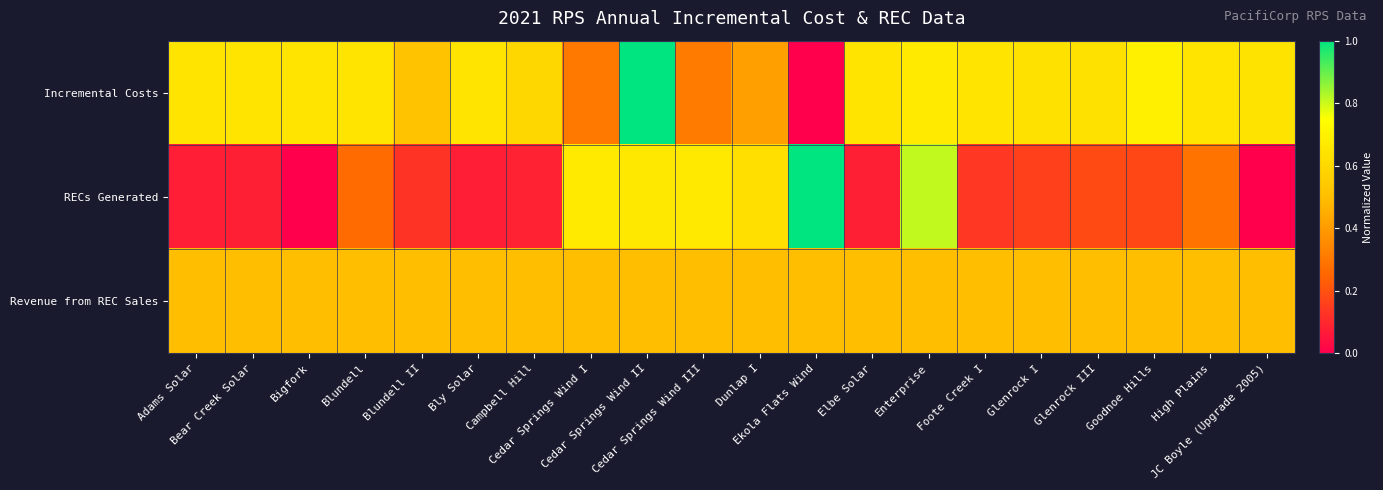

At which category is the sum across all series the highest?

Cedar Springs Wind II